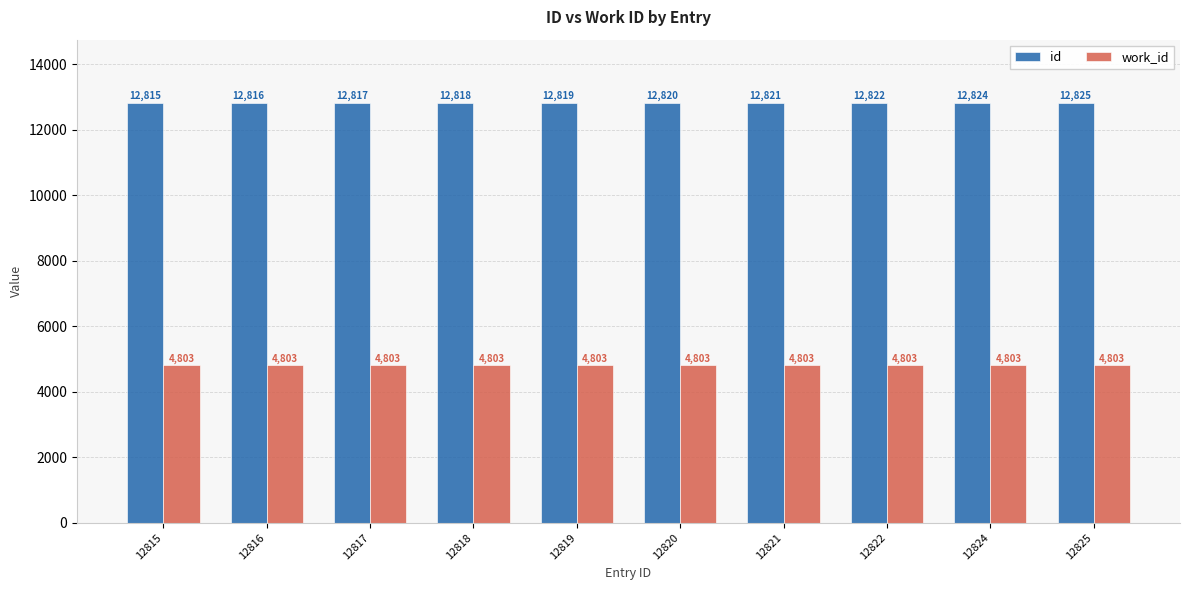

What are all the series names shown in the legend?

id, work_id